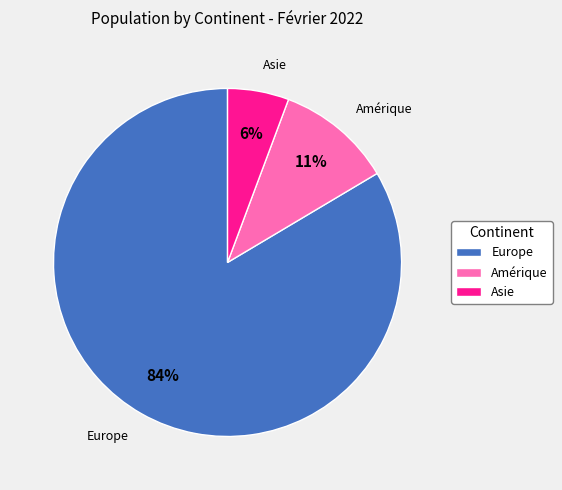

Which category has the biggest portion of the pie?

Europe